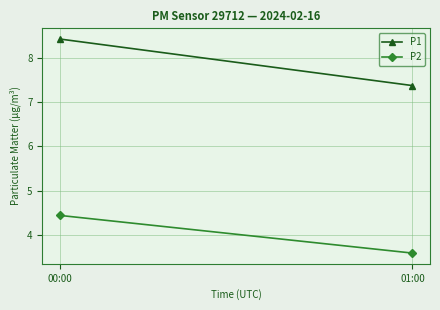

What is the difference between the P1 values at 00:00 and 01:00?

1.0